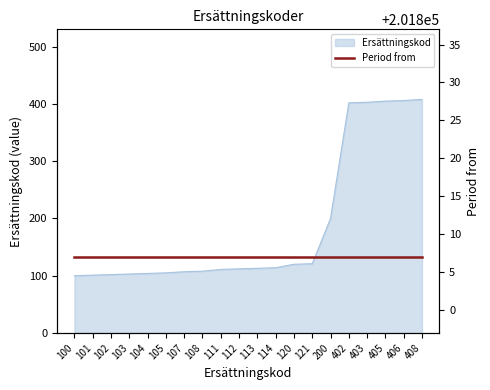

What is the value of the 2nd point from the left?

101